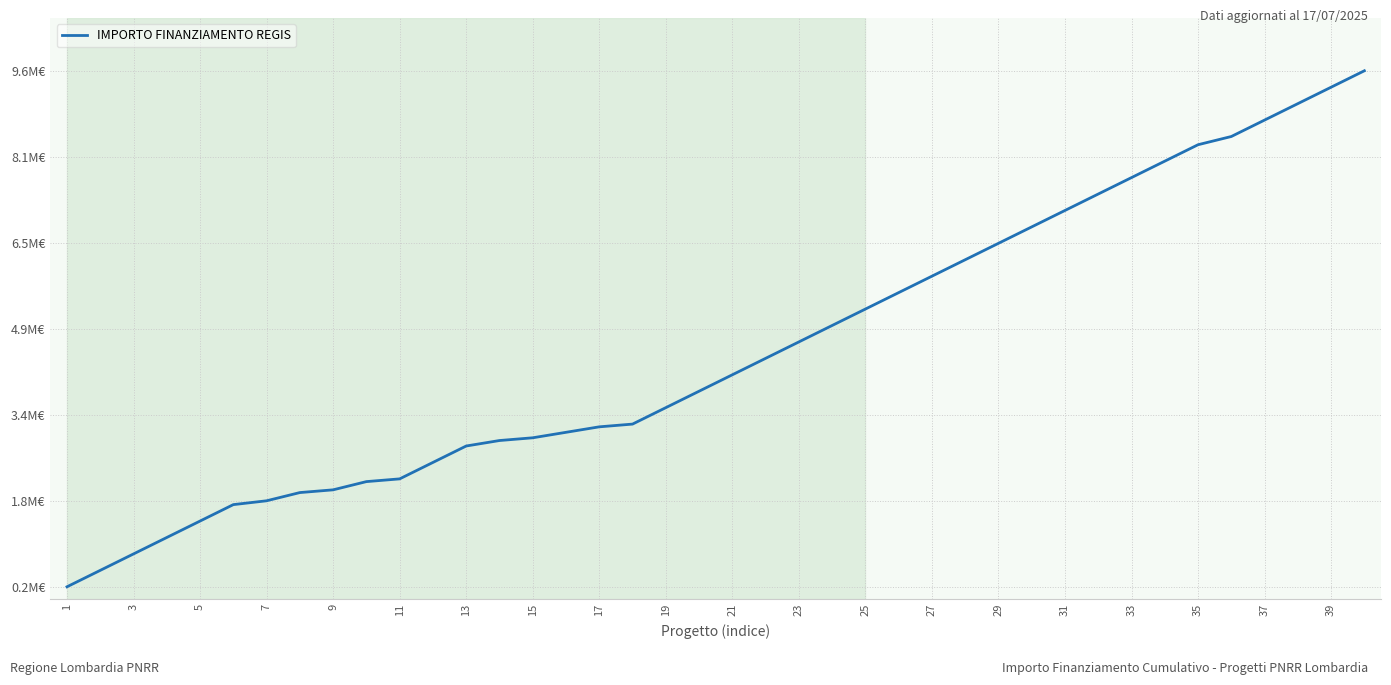

What is the label of the 13th point from the right?

27